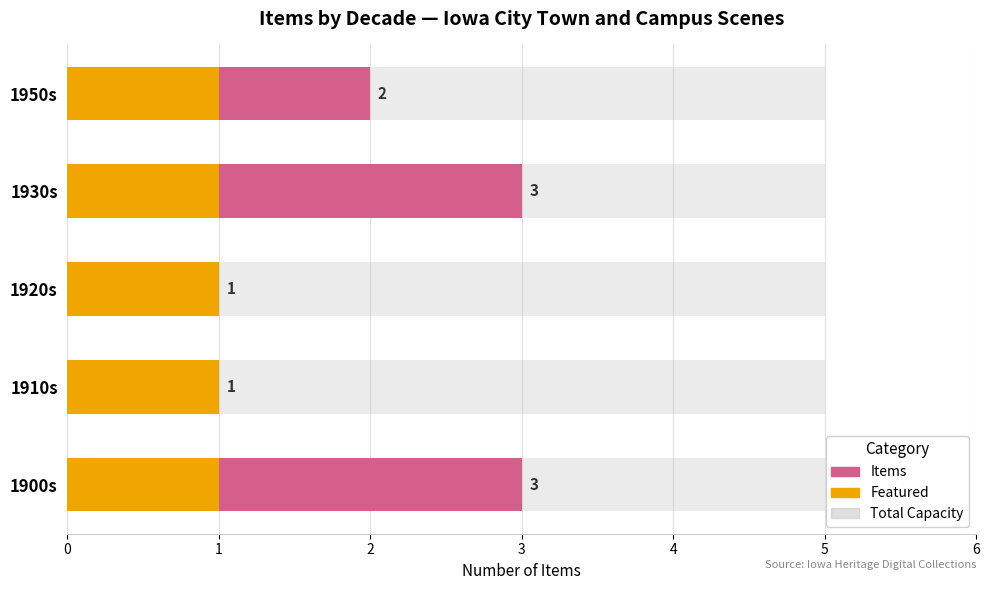

Is it true that Items equals 2.0 at 1950s?

True